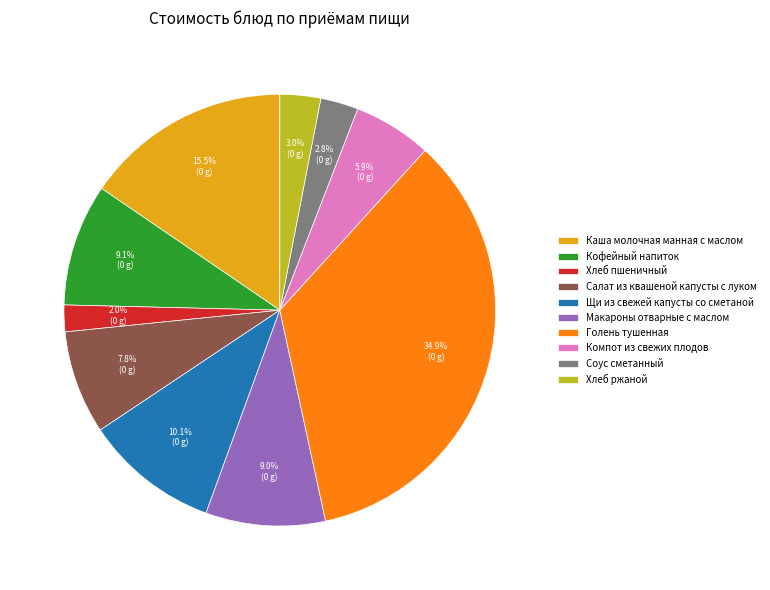

Is Кофейный напиток the majority of the pie?

No